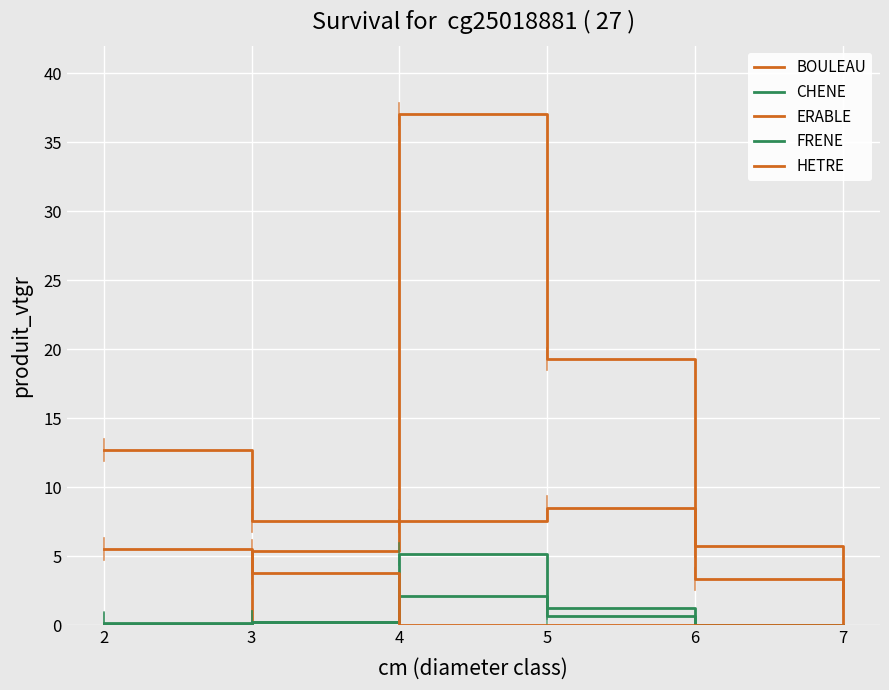

True or false: HETRE has a value of 2.2 at 5.

False